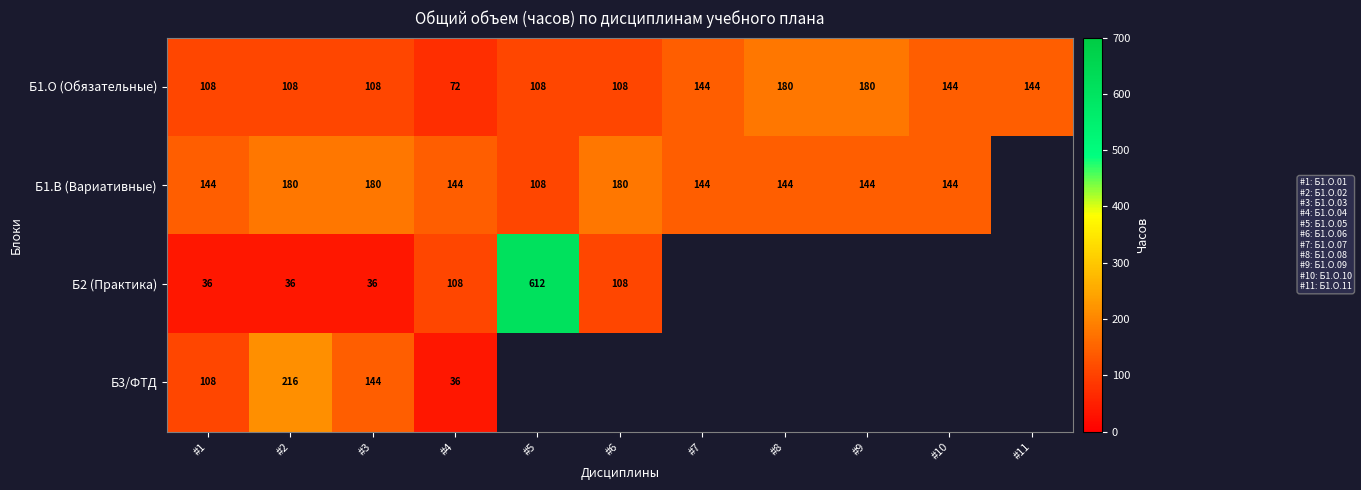

At #2, list the series in order from smallest to largest.

Б2 (Практика), Б1.О (Обязательные), Б1.В (Вариативные), Б3/ФТД